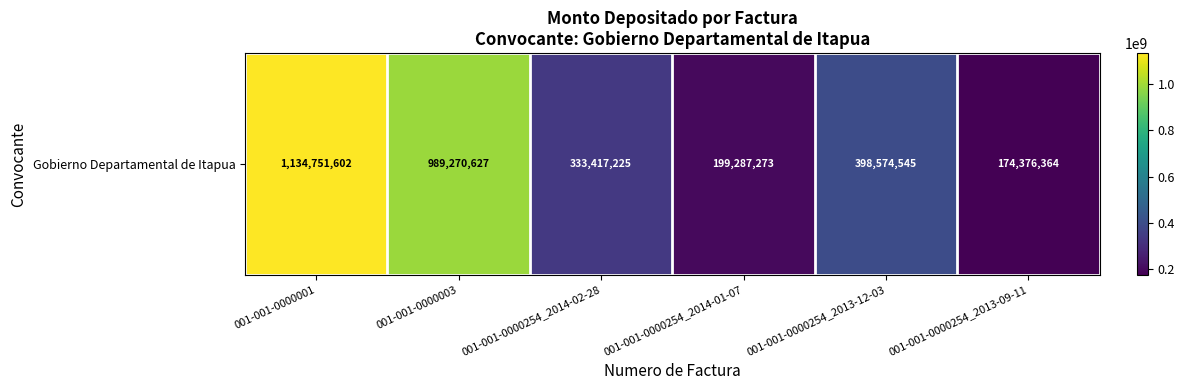

Between 001-001-0000254_2014-01-07 and 001-001-0000254_2014-02-28, which is larger?

001-001-0000254_2014-02-28